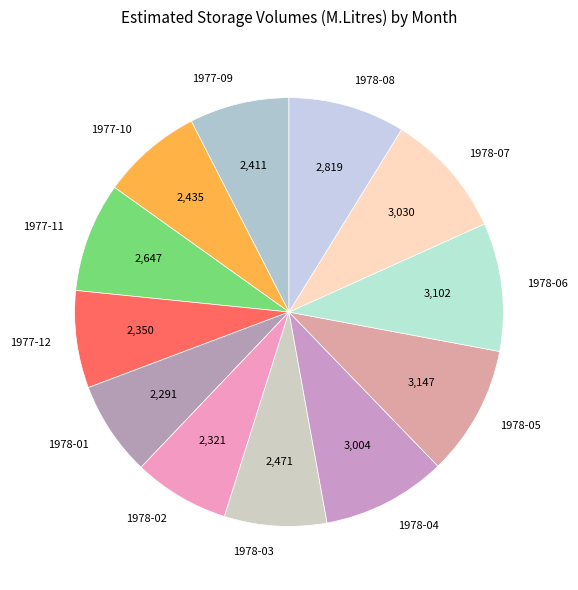

Is the sum of 1978-05 and 1977-12 greater than half?

No